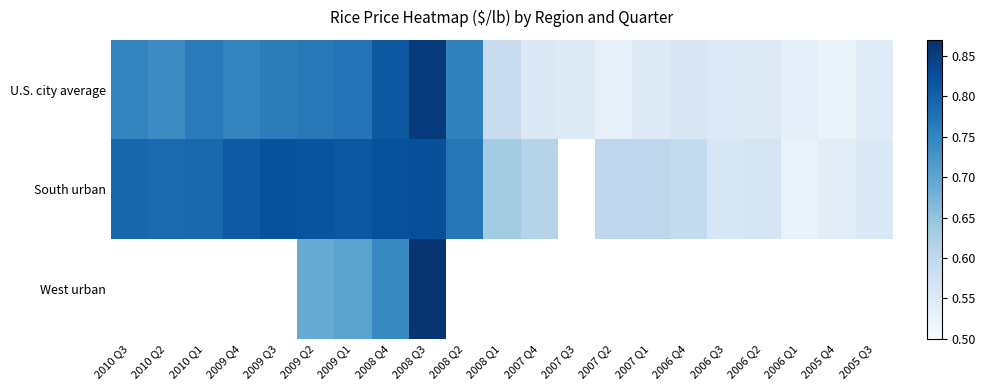

Is it true that U.S. city average equals 0.4 at 2006 Q3?

False